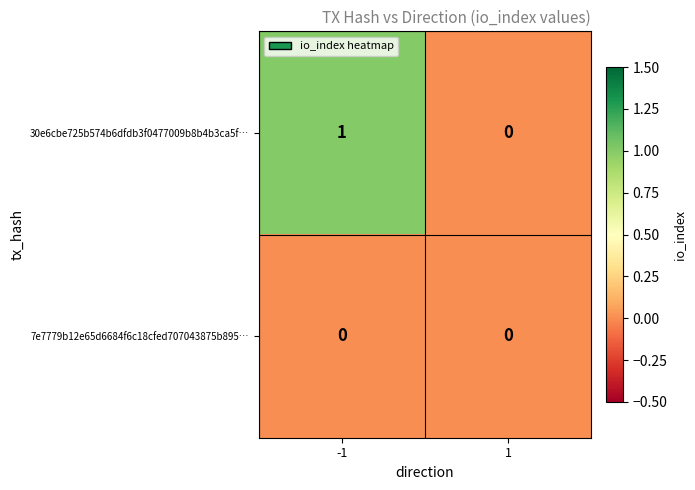

Which series changed the most between -1 and 1?

30e6cbe725b574b6dfdb3f0477009b8b4b3ca5f…